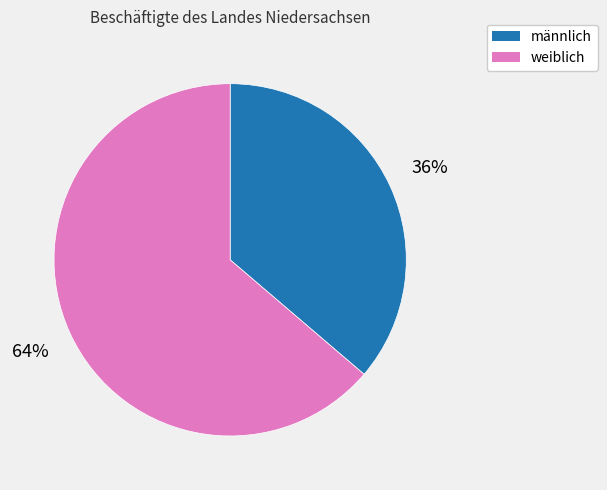

Count the number of slices in the pie.

2